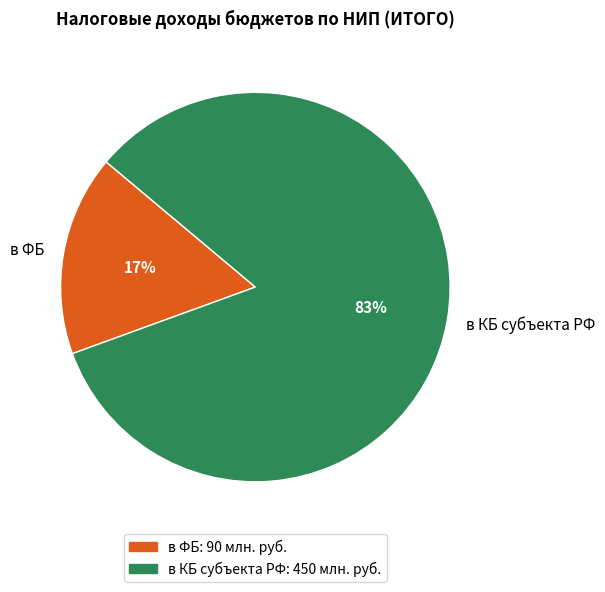

To the nearest percent, what is the combined percentage of в КБ субъекта РФ and в ФБ?

100%